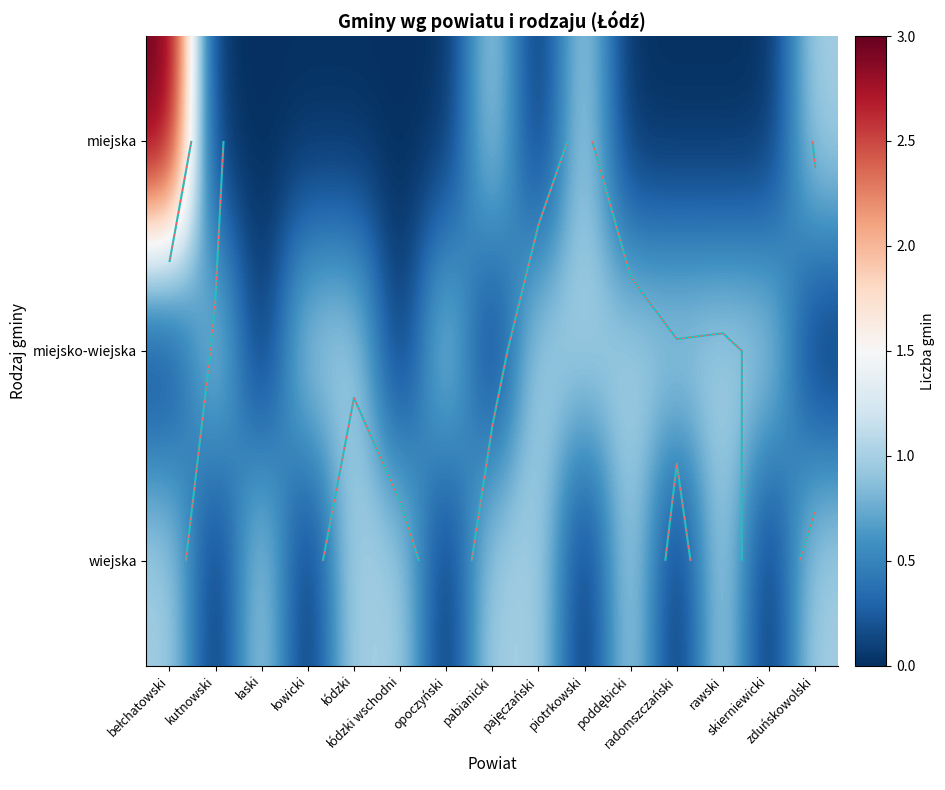

List the series in order of their peak value, highest first.

miejska, miejsko-wiejska, wiejska